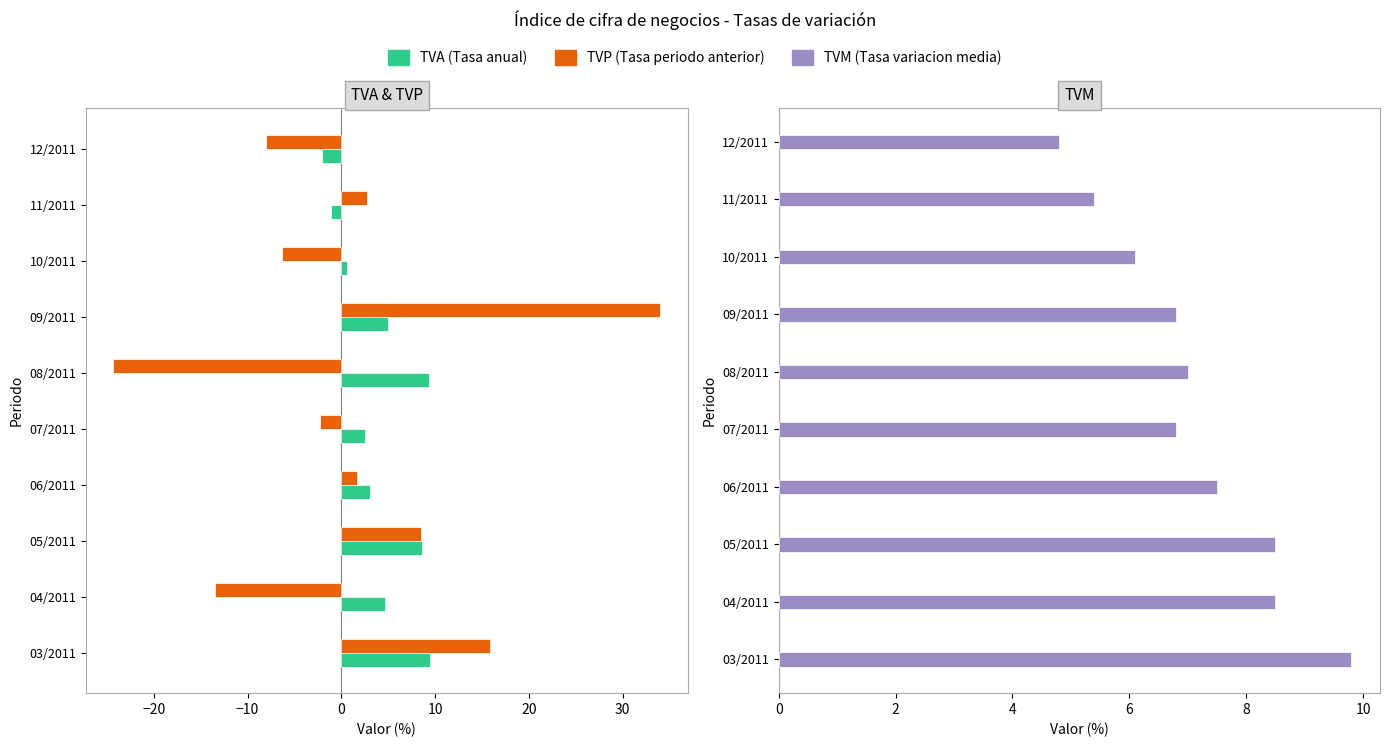

How many distinct data groups are displayed?

3